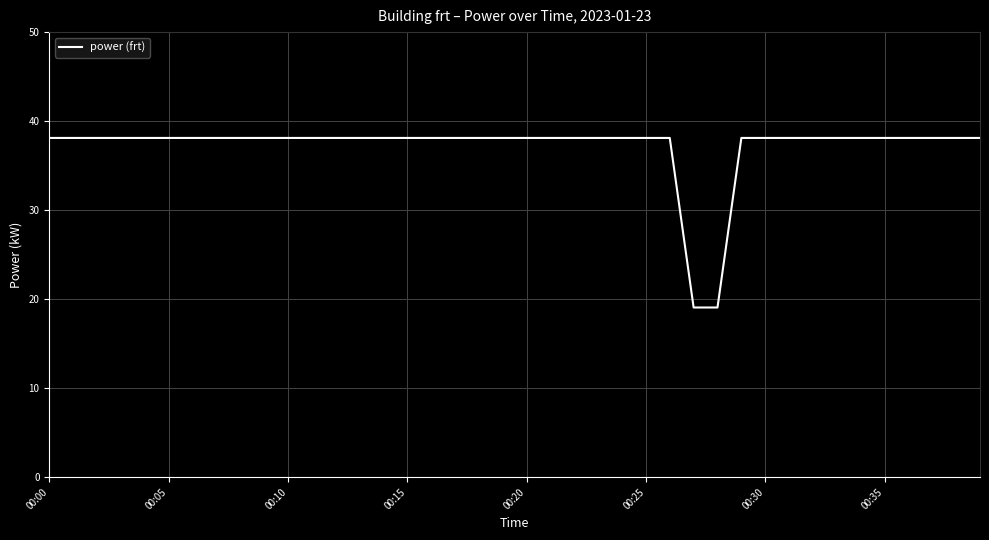

What is the greatest value displayed?

38.1